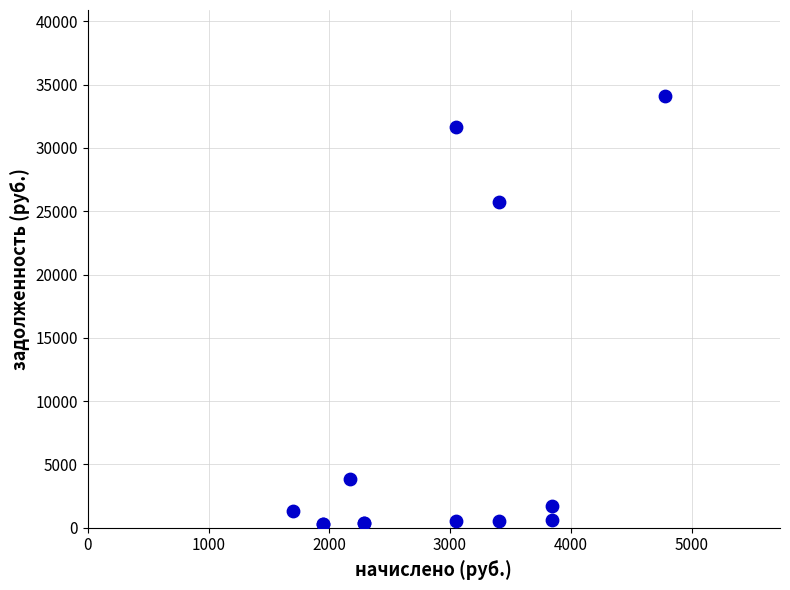

What Y value in the scatter plot is closest to 17202?

25713.4